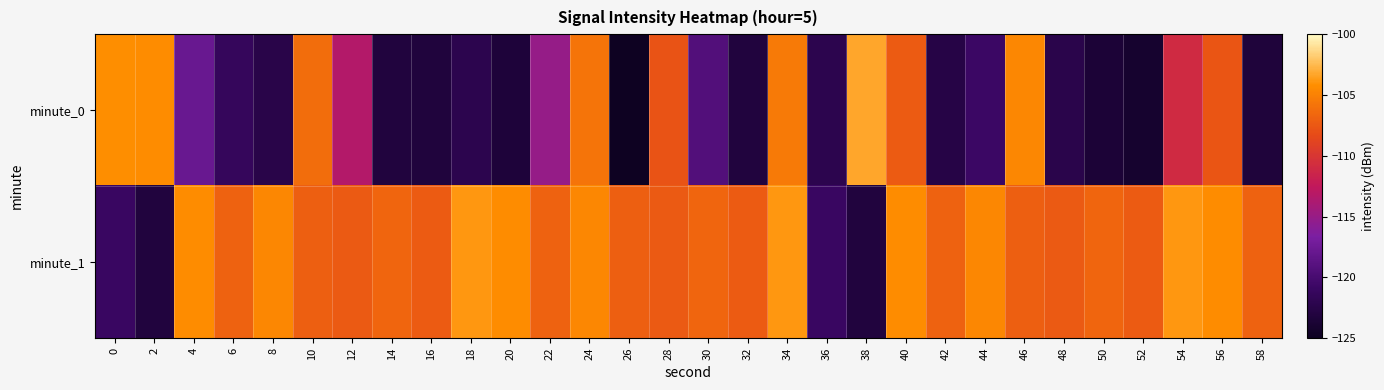

Reading right to left, transcribe all the data shown in this chart.

minute_0: 58=-123.3	56=-107.7	54=-111.0	52=-124.1	50=-123.6	48=-122.3	46=-104.6	44=-120.7	42=-122.6	40=-107.2	38=-103.3	36=-122.1	34=-105.4	32=-123.1	30=-119.3	28=-107.8	26=-124.9	24=-105.8	22=-115.1	20=-123.4	18=-122.1	16=-123.1	14=-123.1	12=-113.3	10=-106.2	8=-122.5	6=-121.3	4=-117.9	2=-104.3	0=-104.3
minute_1: 58=-106.9	56=-104.4	54=-103.9	52=-107.3	50=-106.6	48=-107.3	46=-107.1	44=-104.7	42=-106.9	40=-104.4	38=-123.1	36=-121.0	34=-103.9	32=-107.3	30=-106.6	28=-107.3	26=-107.1	24=-104.7	22=-106.9	20=-104.4	18=-103.9	16=-107.3	14=-106.6	12=-107.3	10=-107.1	8=-104.7	6=-106.9	4=-104.4	2=-123.1	0=-121.0